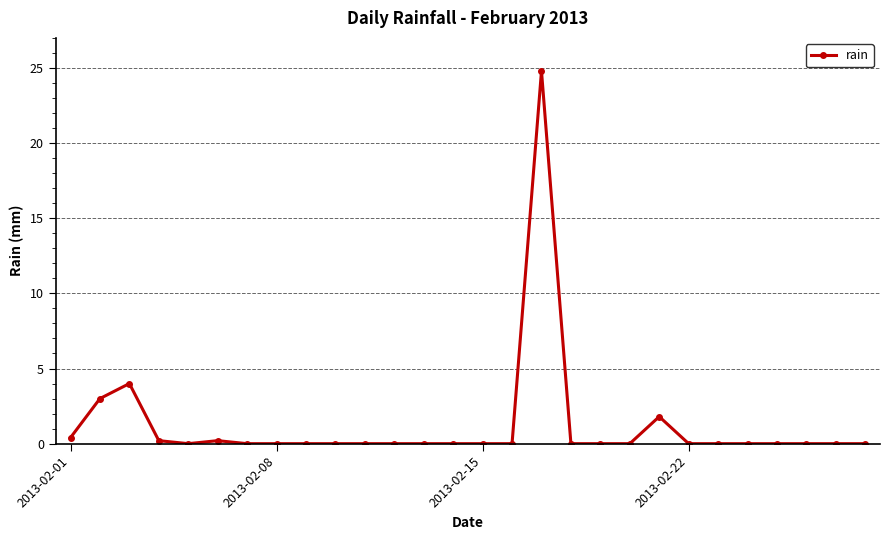

What is the maximum value shown in the chart?

24.8